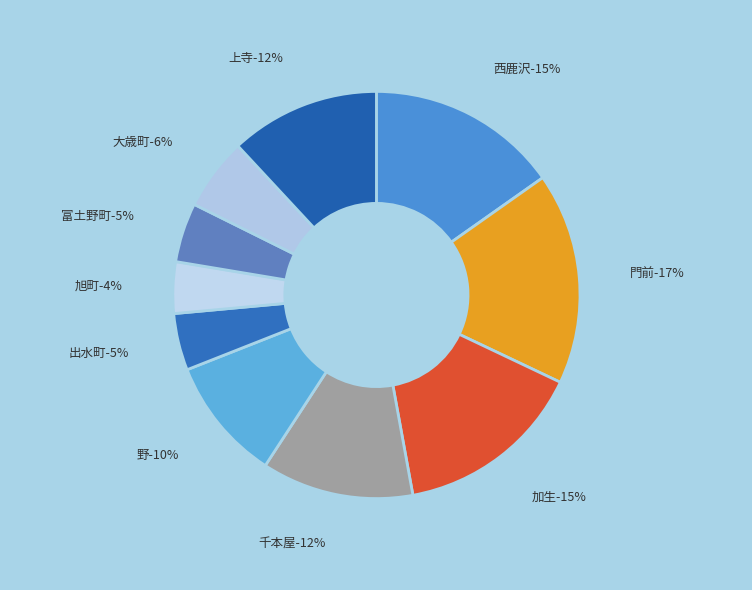

Which category has the smallest portion of the pie?

旭町